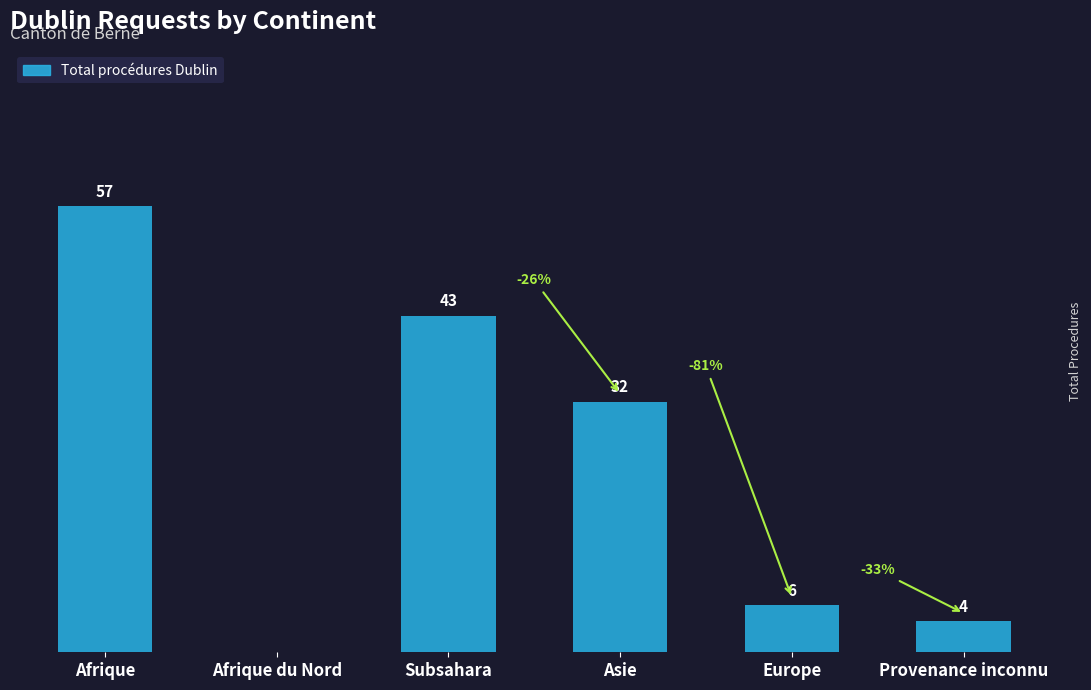

Between Europe and Afrique du Nord, which is larger?

Europe